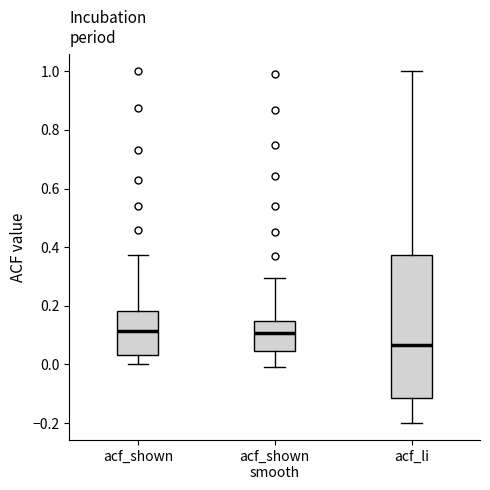

Which box is the tallest, from its lower edge to its upper edge?

acf_li